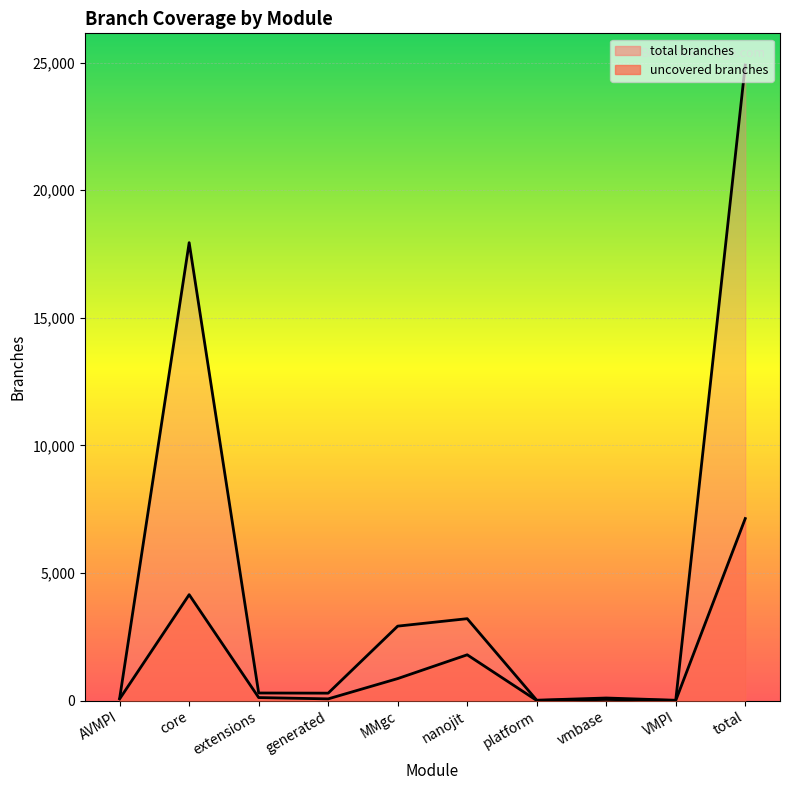

The value of uncovered branches at AVMPI is 69. True or false?

True